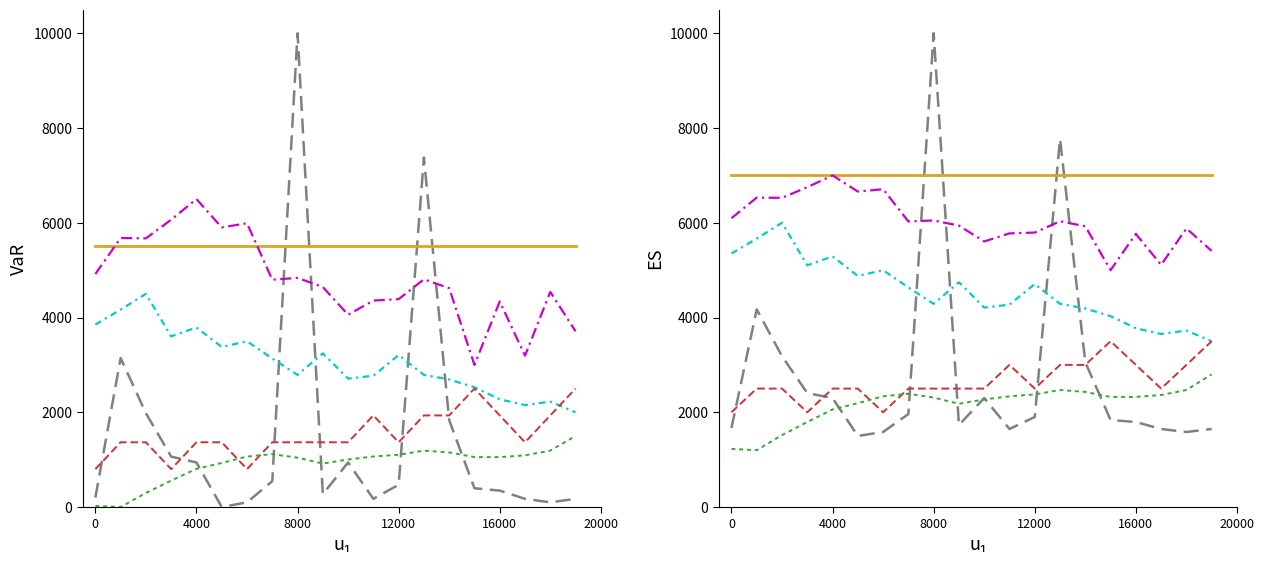

True or false: SDS_P1 has more than 0 points higher than both neighbors.

True